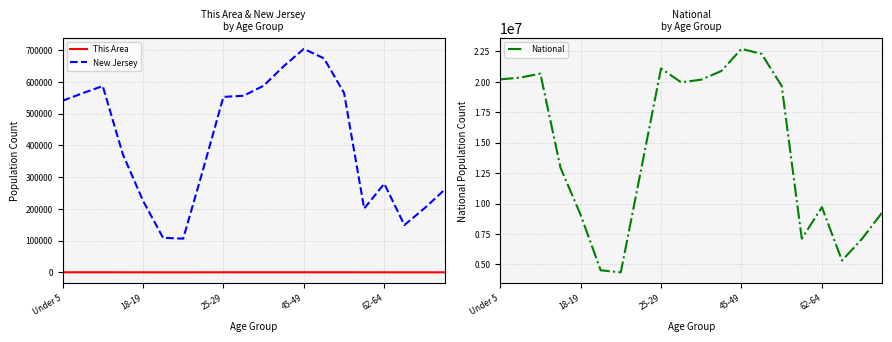

True or false: National and This Area cross at least once.

False